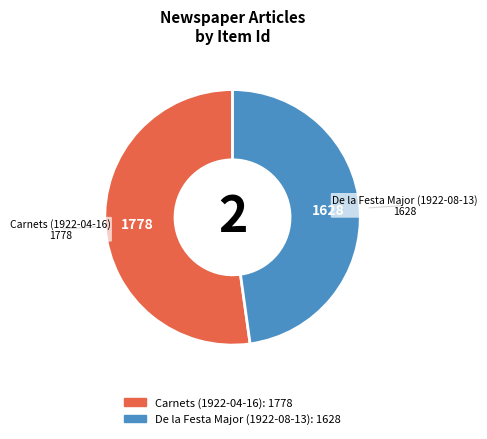

Combined, do De la Festa Major (1922-08-13) and Carnets (1922-04-16) account for over 50%?

Yes